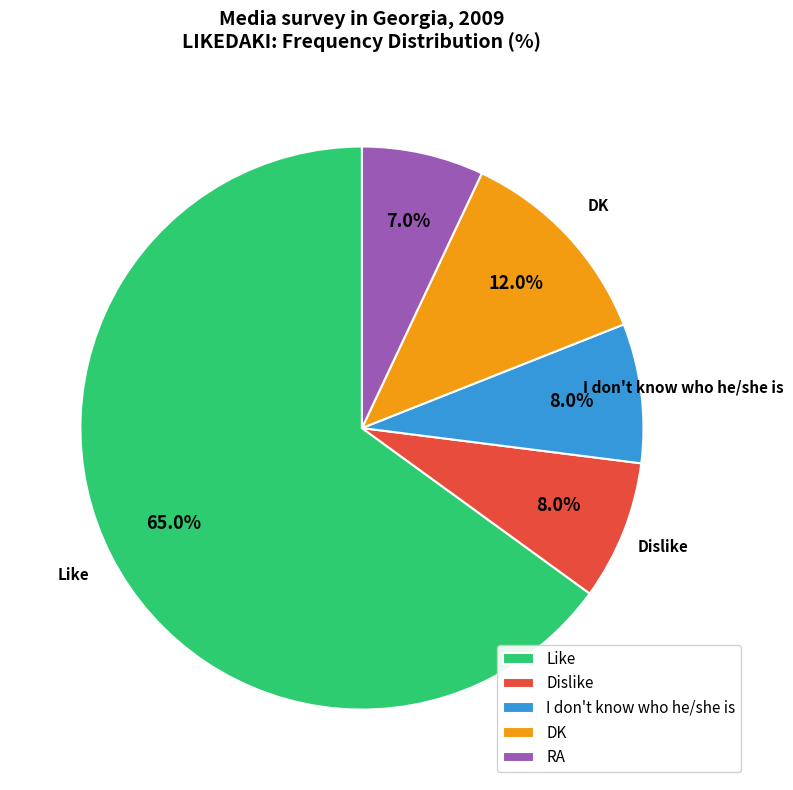

How many segments does this pie chart have?

5